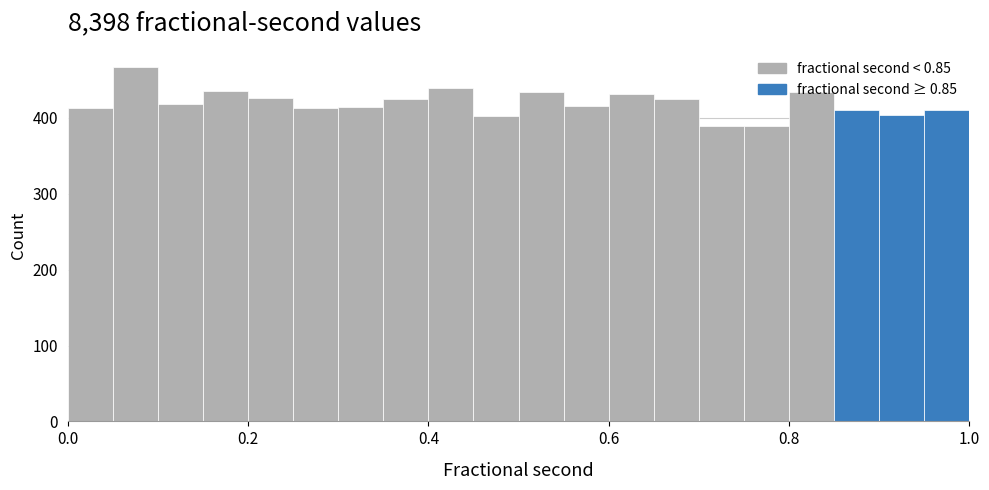

Around what value on the x-axis is the tallest bar? Give the approximate position of its centre, as read against the axis.

0.08